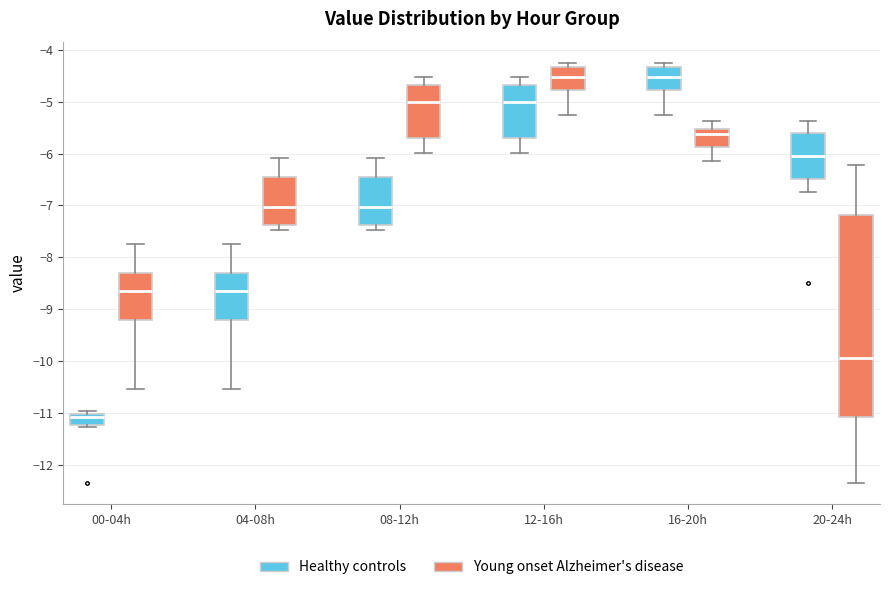

Where does the upper whisker of the box for 00-04h (Young onset Alzheimer's disease) end on the y-axis? The values are not printed on the chart, so give them approximately, as read against the axis.

-7.7